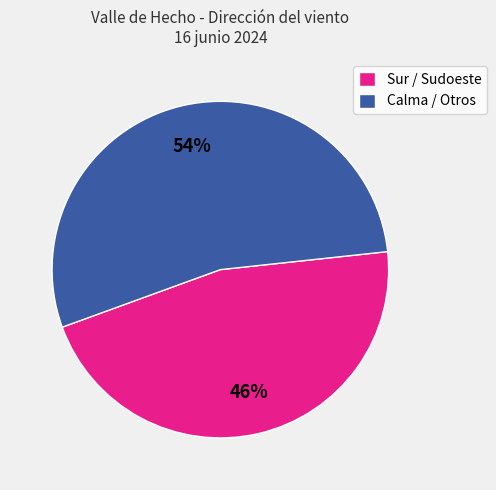

Approximately how many times larger is the value at Sur / Sudoeste compared to Calma / Otros?

0.9